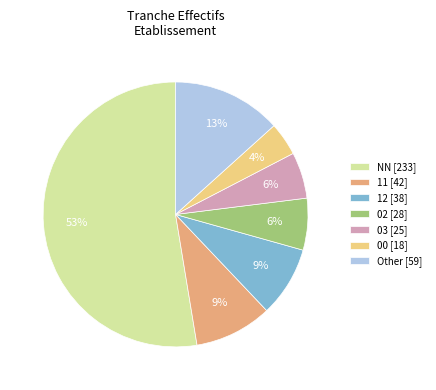

Combined, do 12 [38] and 11 [42] account for over 50%?

No